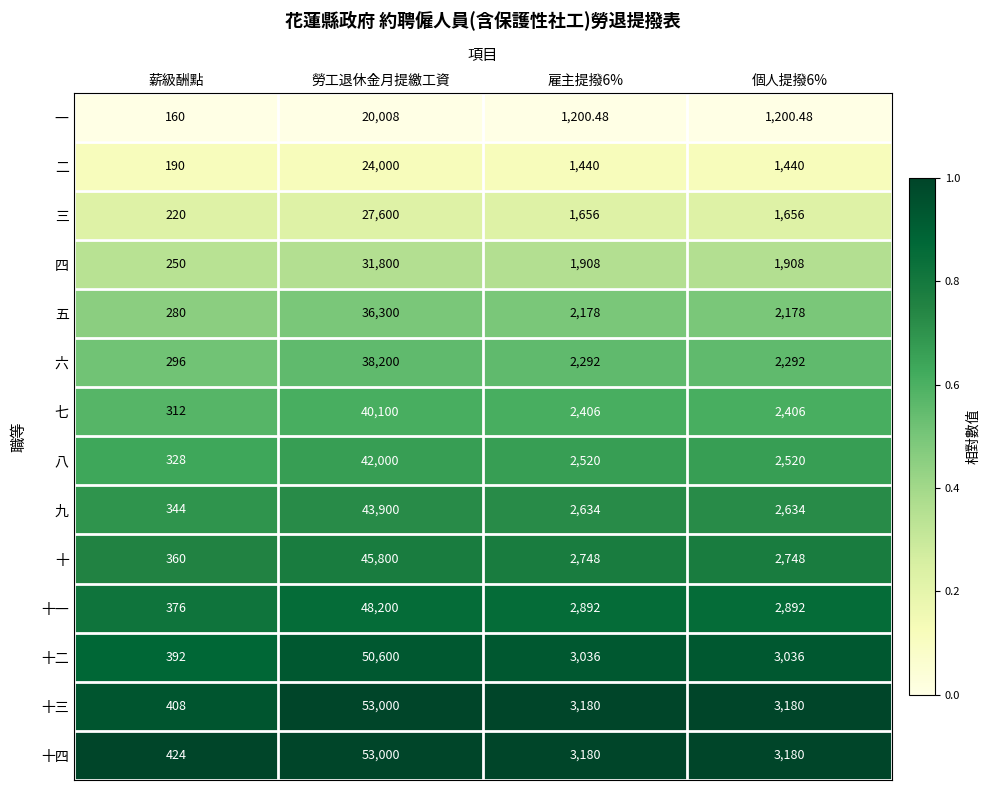

What is the spread (max minus min) of values at 個人提撥6%?

1979.5